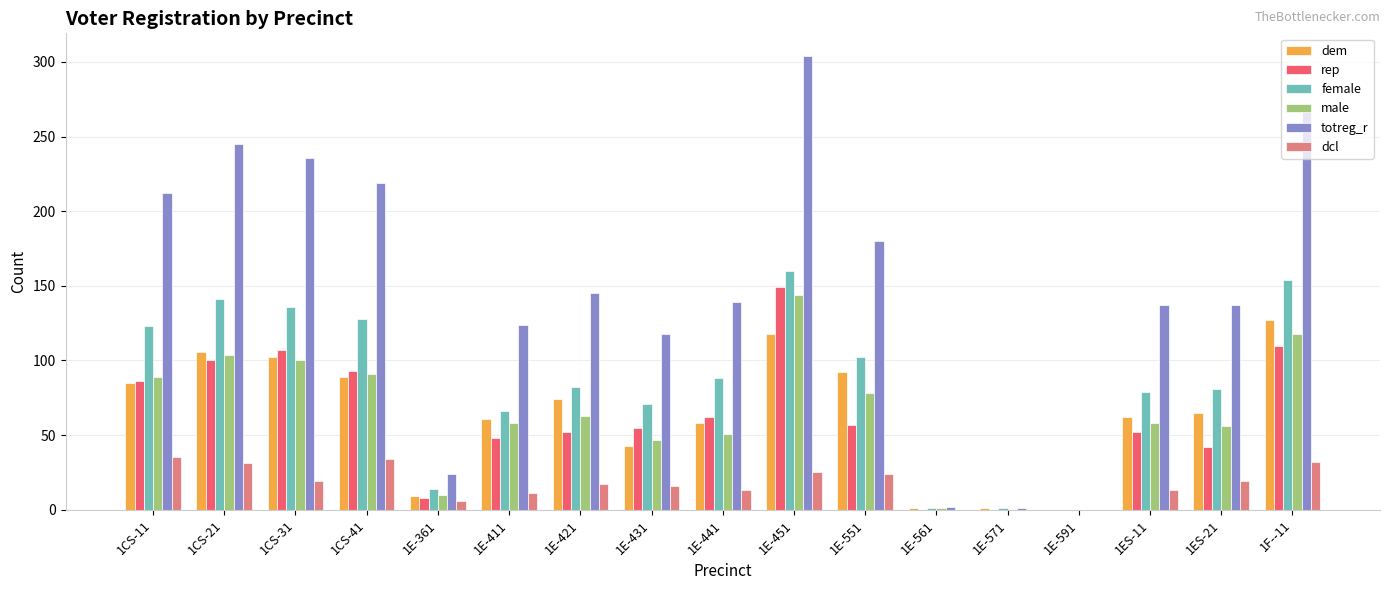

The dcl series shows 0 at 1E-591. True or false?

True